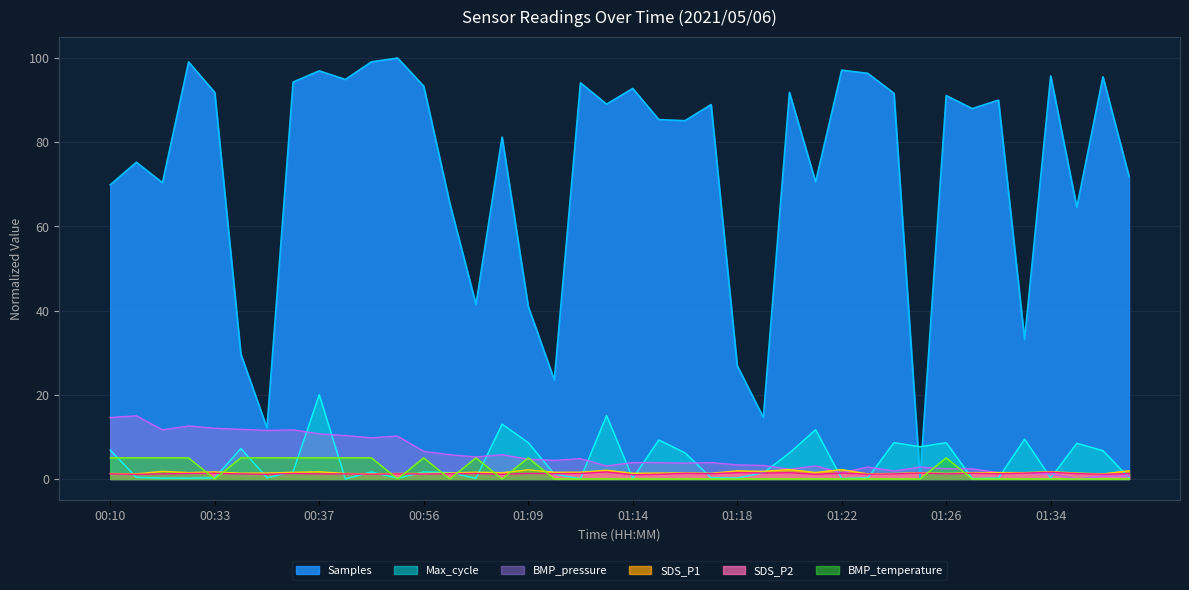

In BMP_pressure, how many points are higher than both neighbors (excluding endpoints)?

10